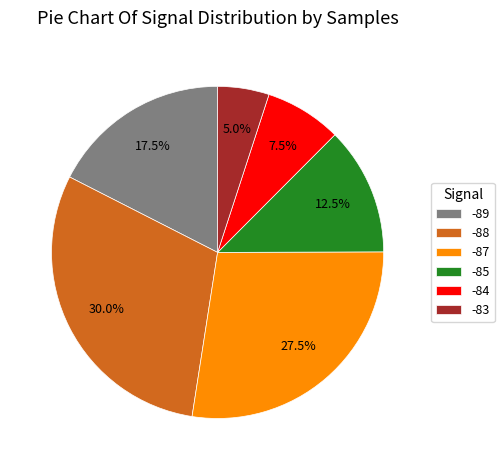

Which category has the biggest portion of the pie?

-88